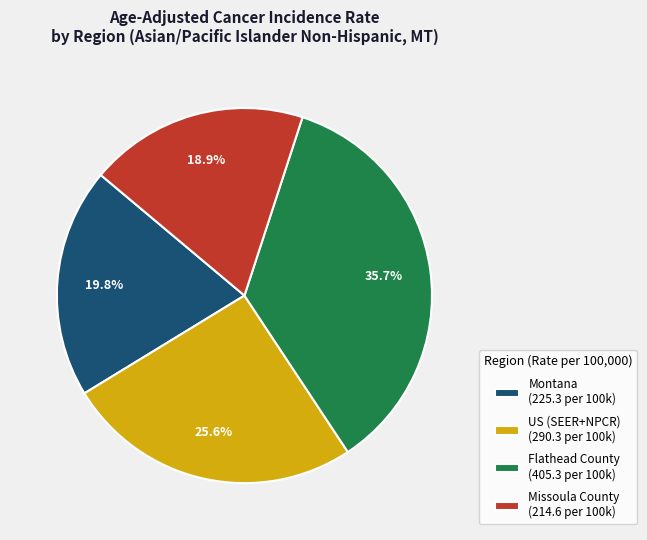

What percentage is the Flathead County slice, to the nearest percent?

36%